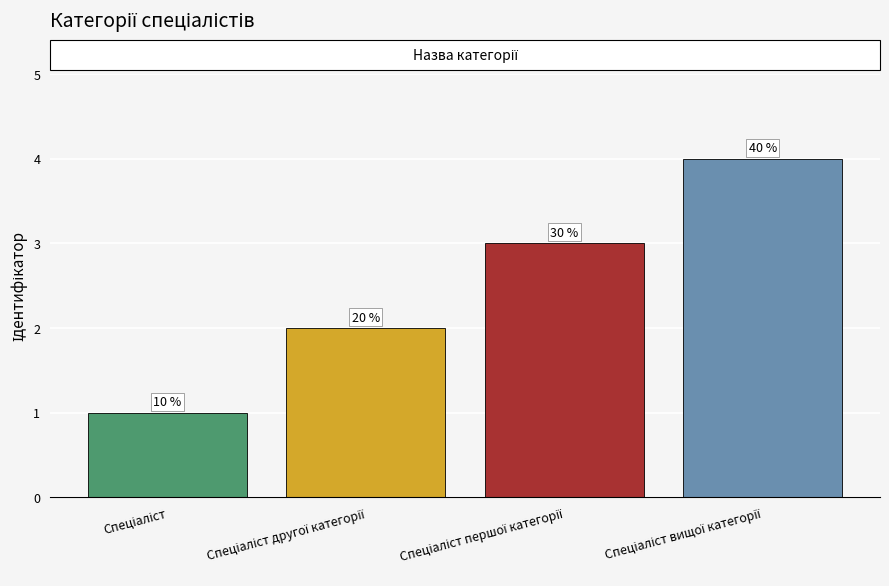

Are the bars horizontal?

No